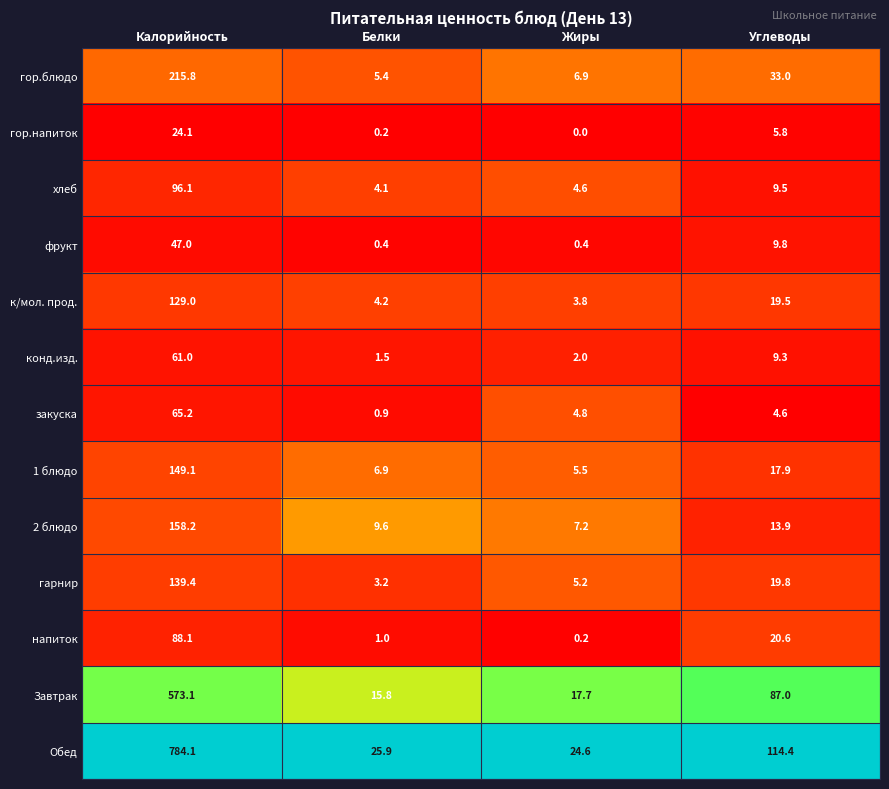

Read the напиток value at Калорийность.

88.1